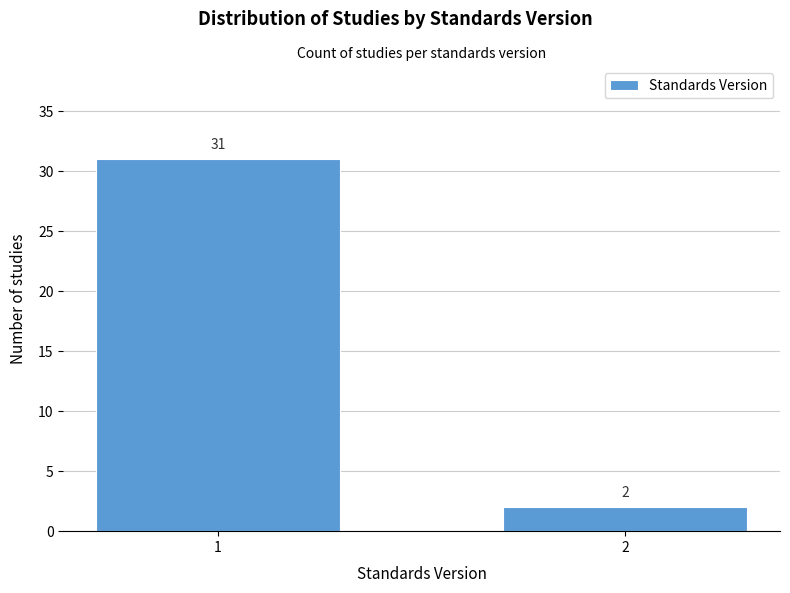

Reading left to right, transcribe all the data shown in this chart.

1=31	2=2